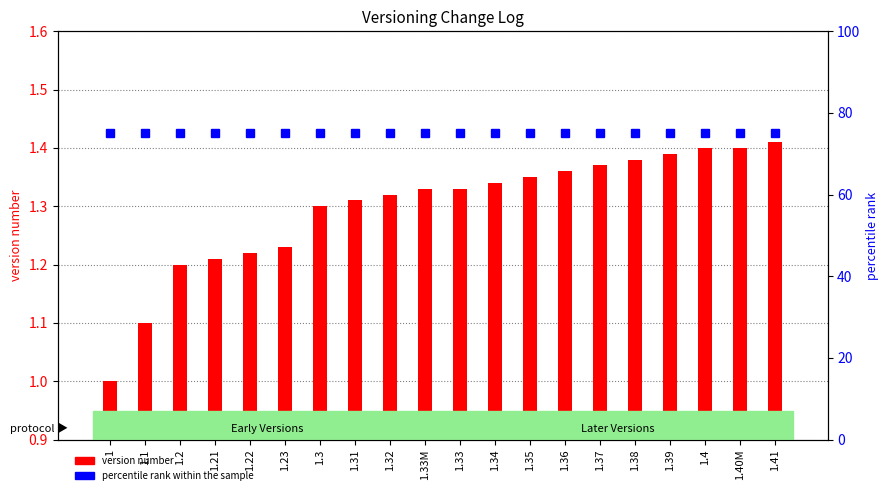

Reading right to left, list all the values displayed in this chart.

version number: 1.4	1.4	1.4	1.4	1.4	1.4	1.4	1.4	1.3	1.3	1.3	1.3	1.3	1.3	1.2	1.2	1.2	1.2	1.1	1.0
percentile rank within the sample: 75.0	75.0	75.0	75.0	75.0	75.0	75.0	75.0	75.0	75.0	75.0	75.0	75.0	75.0	75.0	75.0	75.0	75.0	75.0	75.0